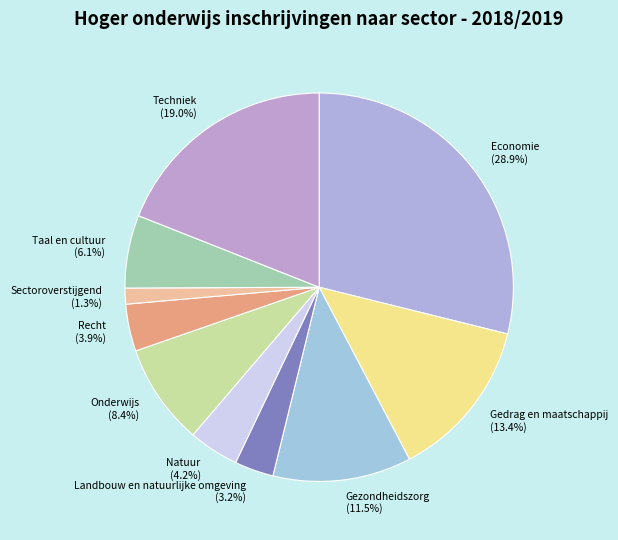

Does Recht account for over 50% of the chart?

No